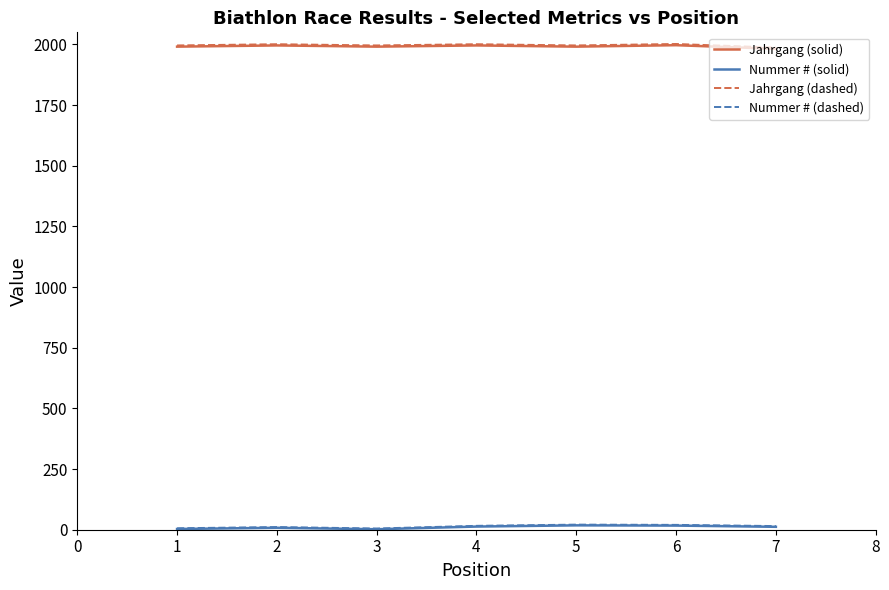

True or false: Jahrgang (solid) and Nummer # (dashed) intersect in this chart.

False